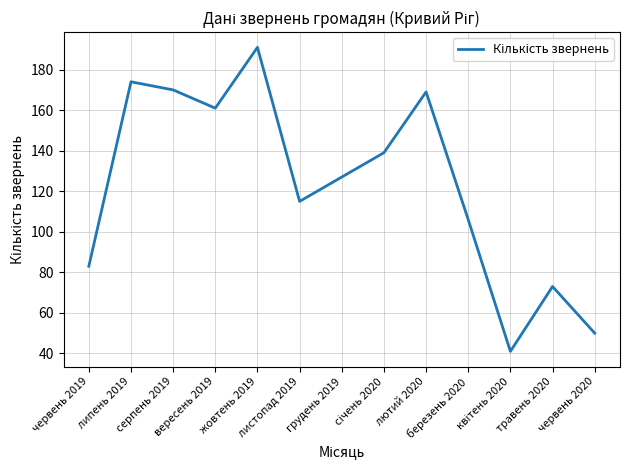

What is the difference between the maximum and minimum values?

150